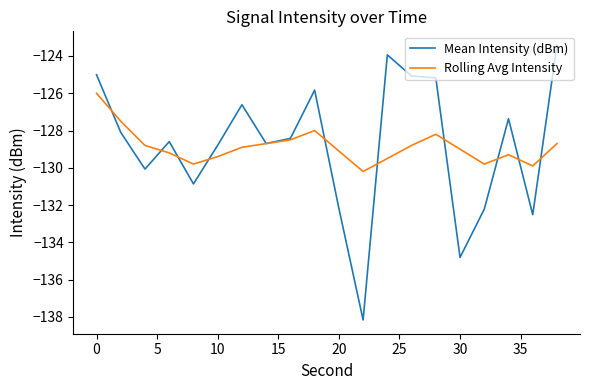

What is the minimum value for Mean Intensity (dBm)?

-138.2